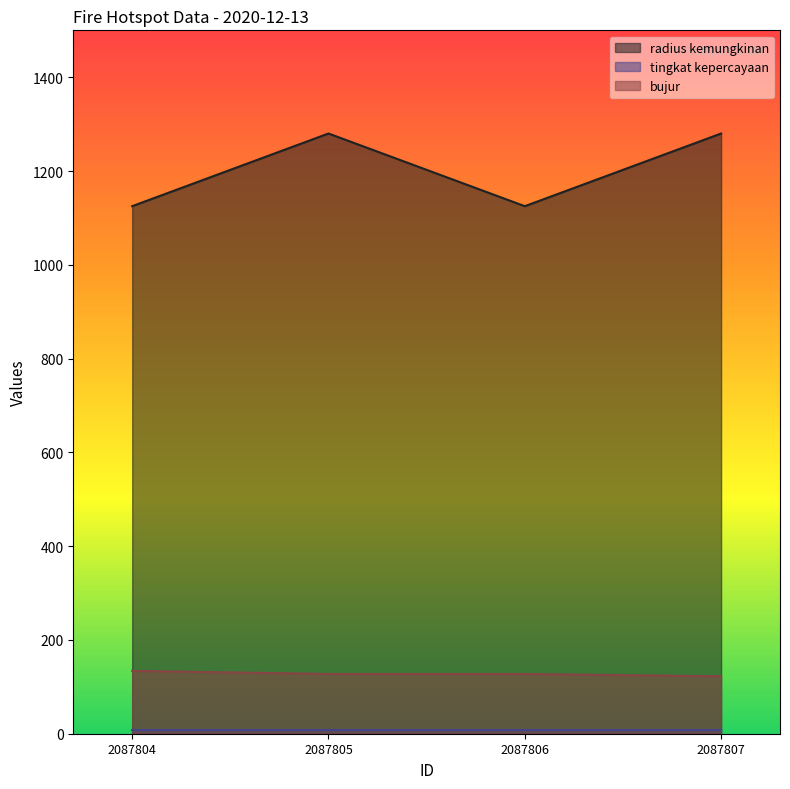

What is the difference between the maximum and minimum values in the bujur series?

11.6